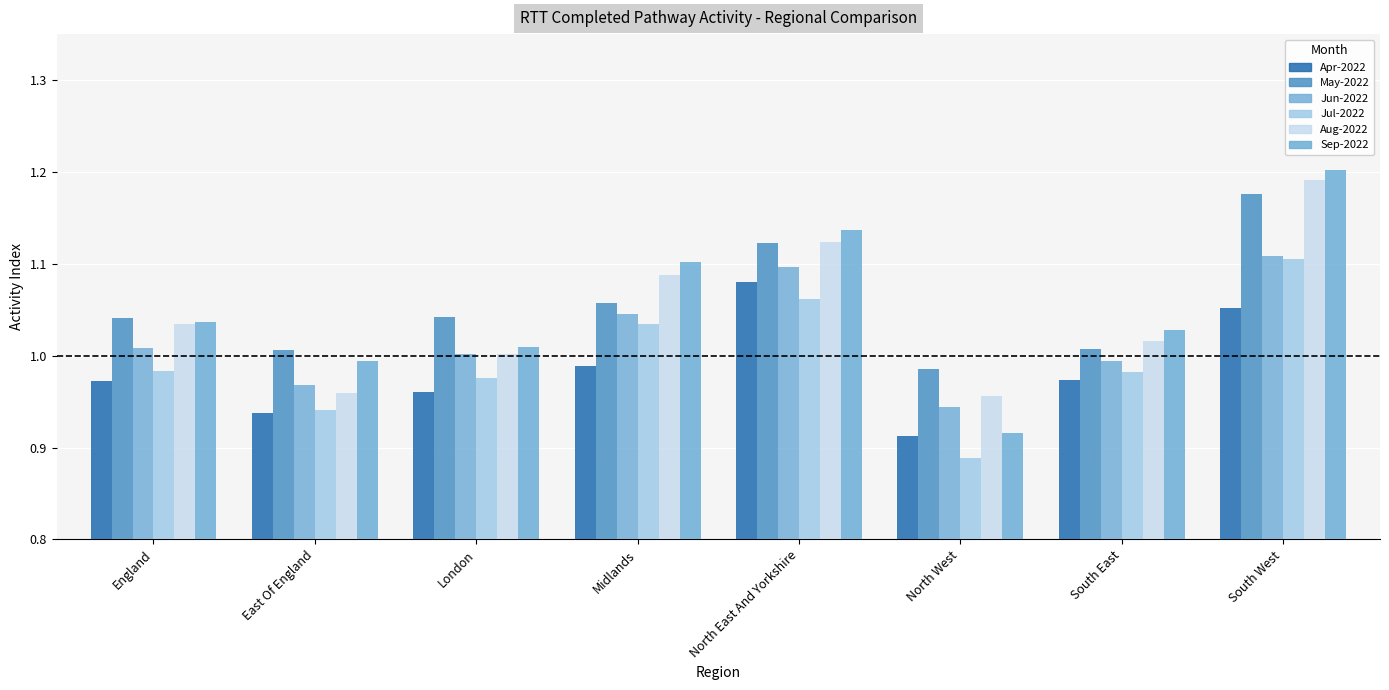

What is the maximum value for May-2022?

1.2